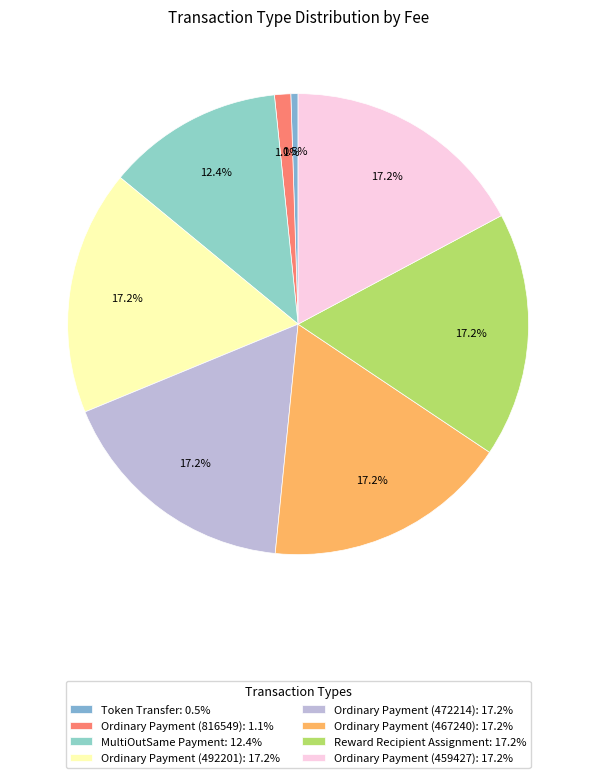

Count the number of slices in the pie.

8